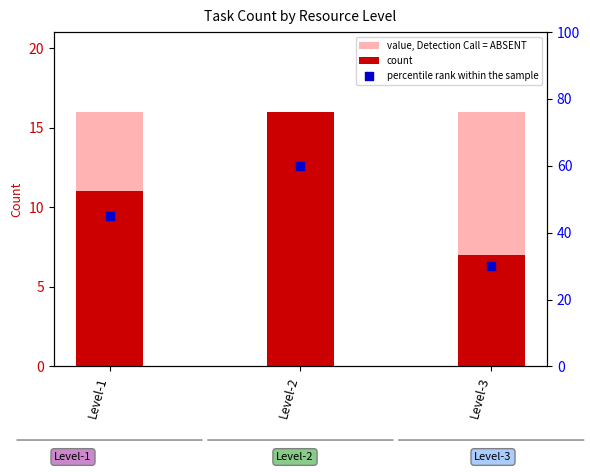

At which category is the sum across all series the highest?

Level-2